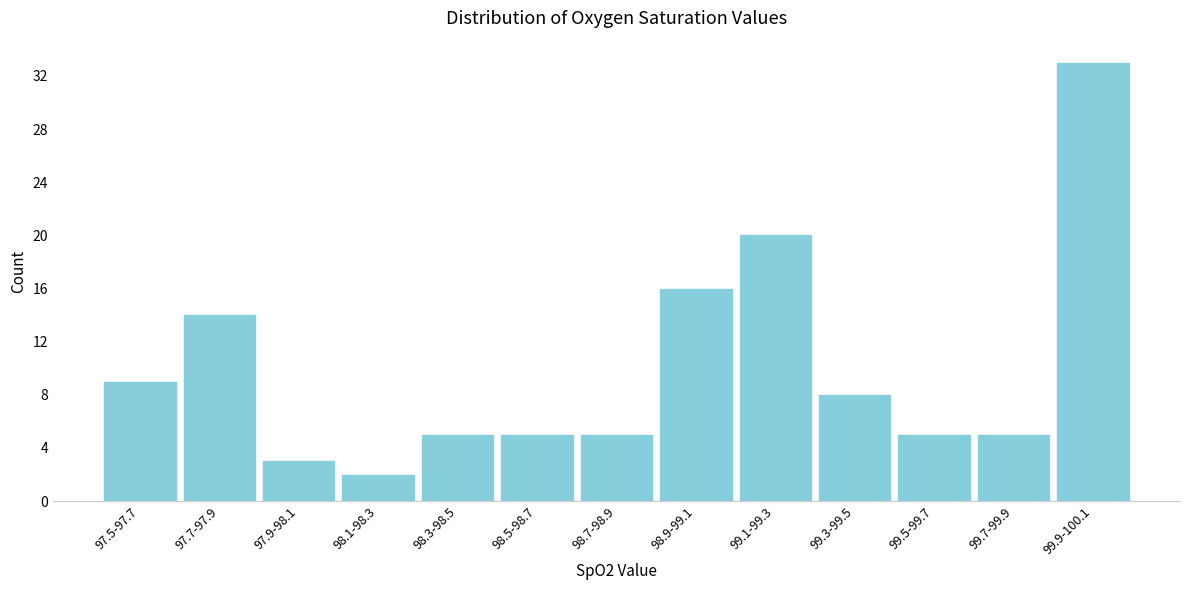

Reading left to right, list all the values displayed in this chart.

9	14	3	2	5	5	5	16	20	8	5	5	33